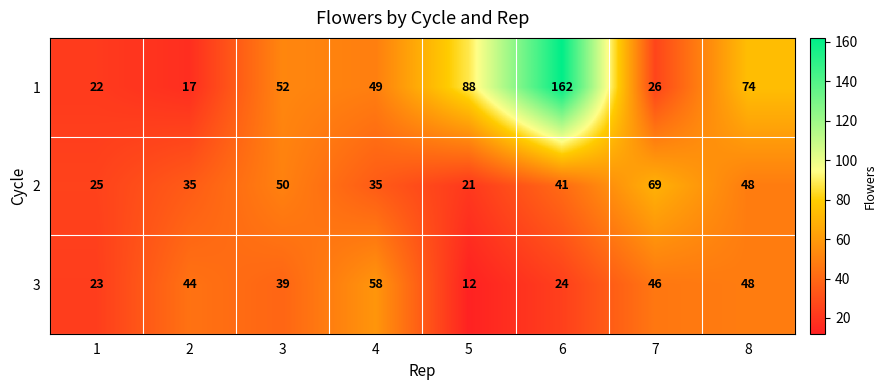

At which label does 2 reach its peak?

7